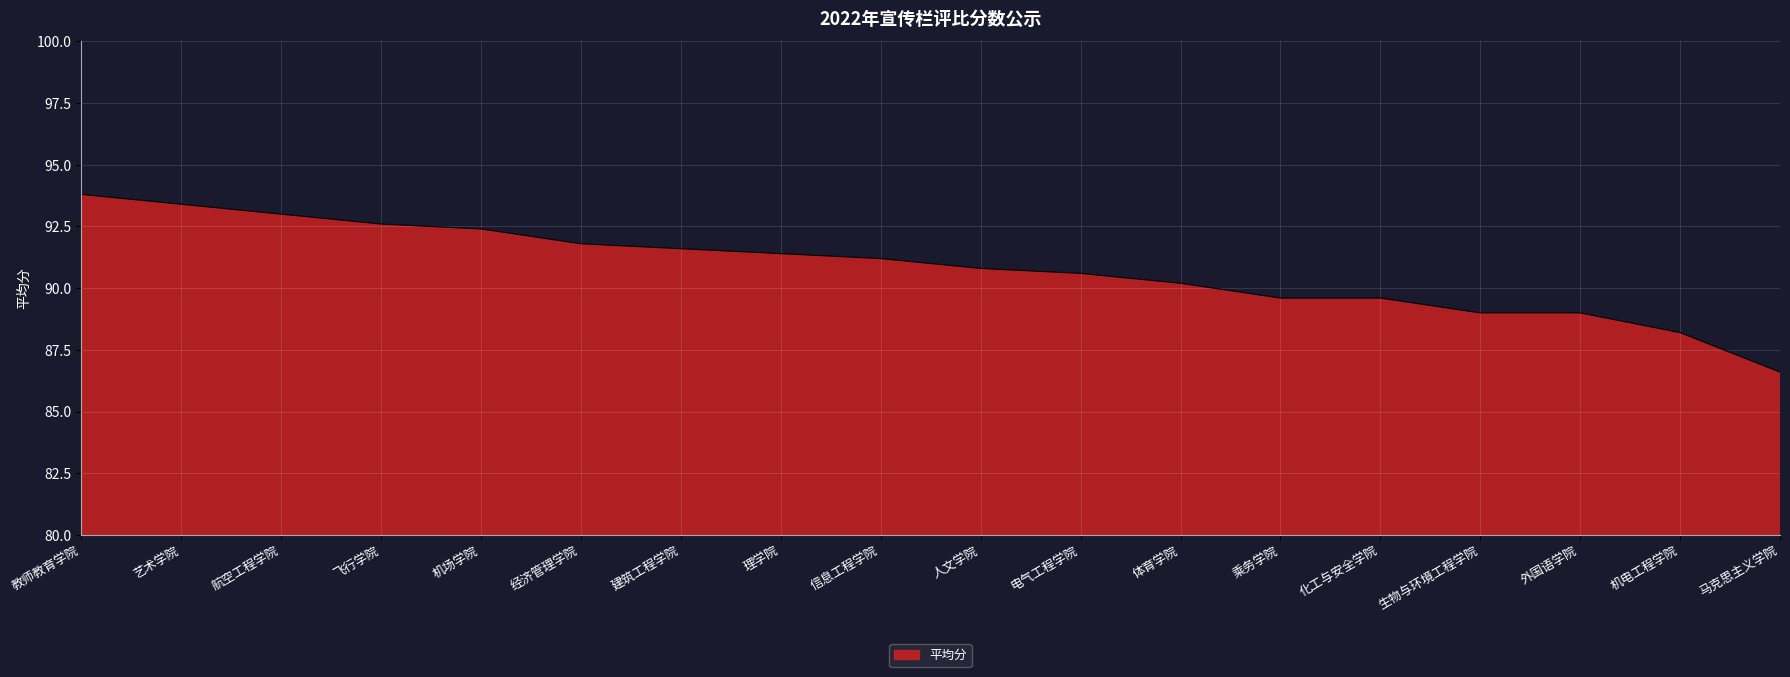

Read the value at 经济管理学院.

91.8